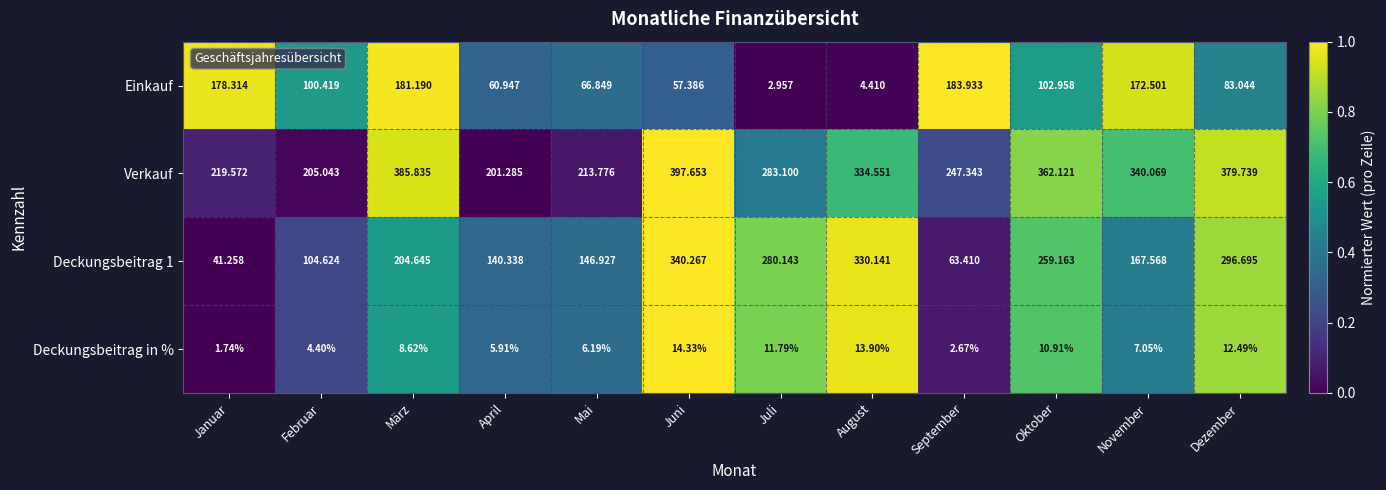

At which label does Deckungsbeitrag in % first exceed 8?

März